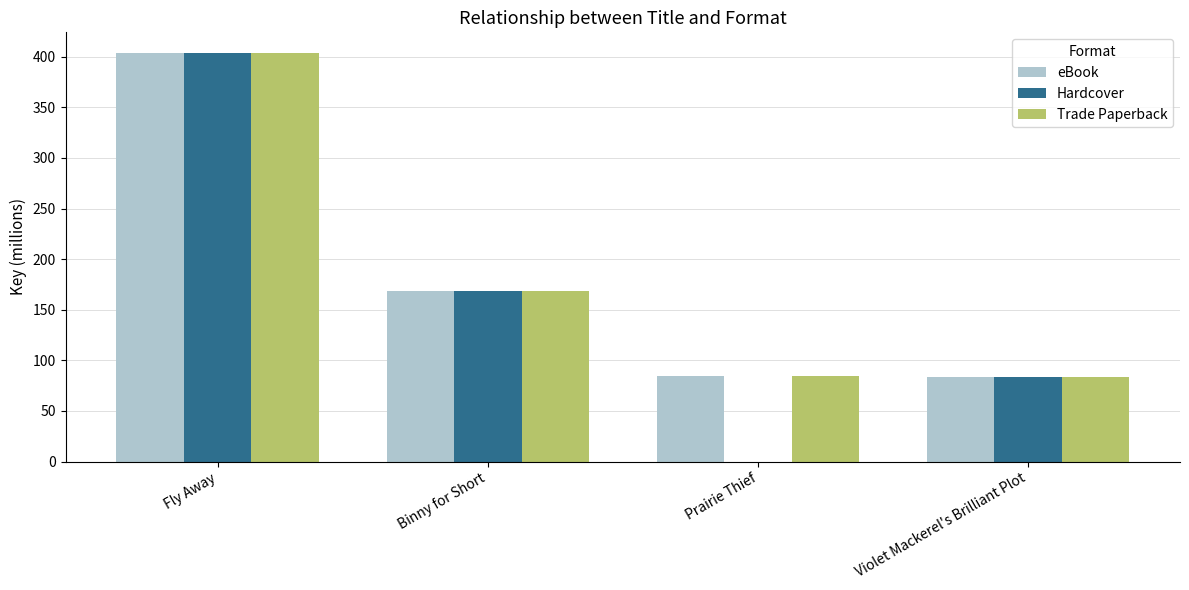

What is the maximum value shown in the chart?

403.9